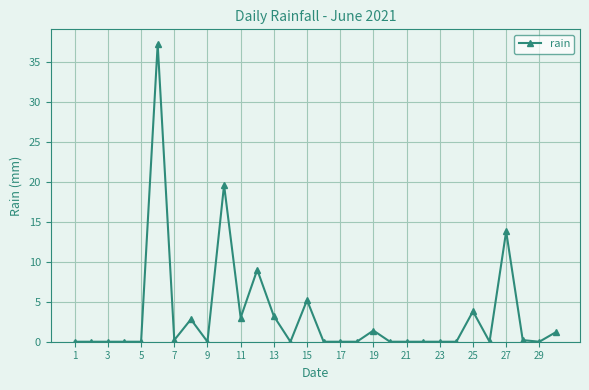

Reading left to right, list all the values displayed in this chart.

0.0	0.0	0.0	0.0	0.0	37.2	0.2	2.8	0.0	19.6	3.0	9.0	3.2	0.0	5.2	0.0	0.0	0.0	1.4	0.0	0.0	0.0	0.0	0.0	3.8	0.0	13.8	0.2	0.0	1.2